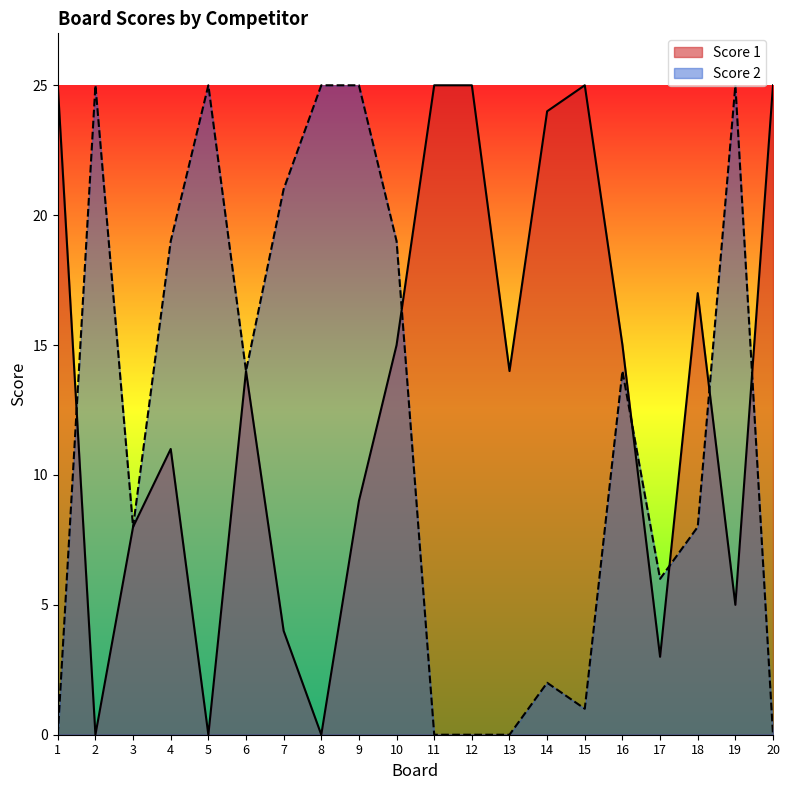

Reading left to right, what are all the values shown in this chart?

Score 1: 1=25	2=0	3=8	4=11	5=0	6=14	7=4	8=0	9=9	10=15	11=25	12=25	13=14	14=24	15=25	16=15	17=3	18=17	19=5	20=25
Score 2: 1=0	2=25	3=8	4=19	5=25	6=14	7=21	8=25	9=25	10=19	11=0	12=0	13=0	14=2	15=1	16=14	17=6	18=8	19=25	20=0